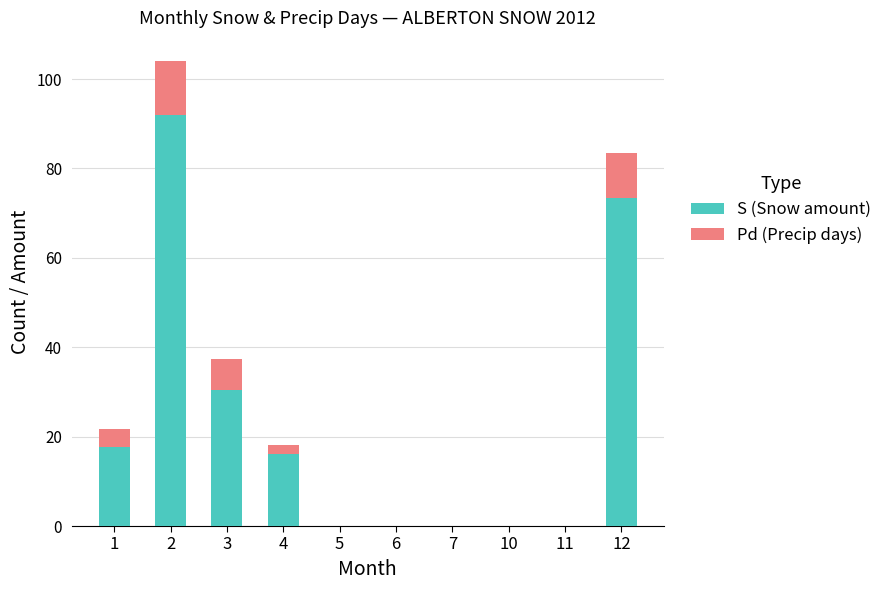

How many categories are shown in the chart?

10